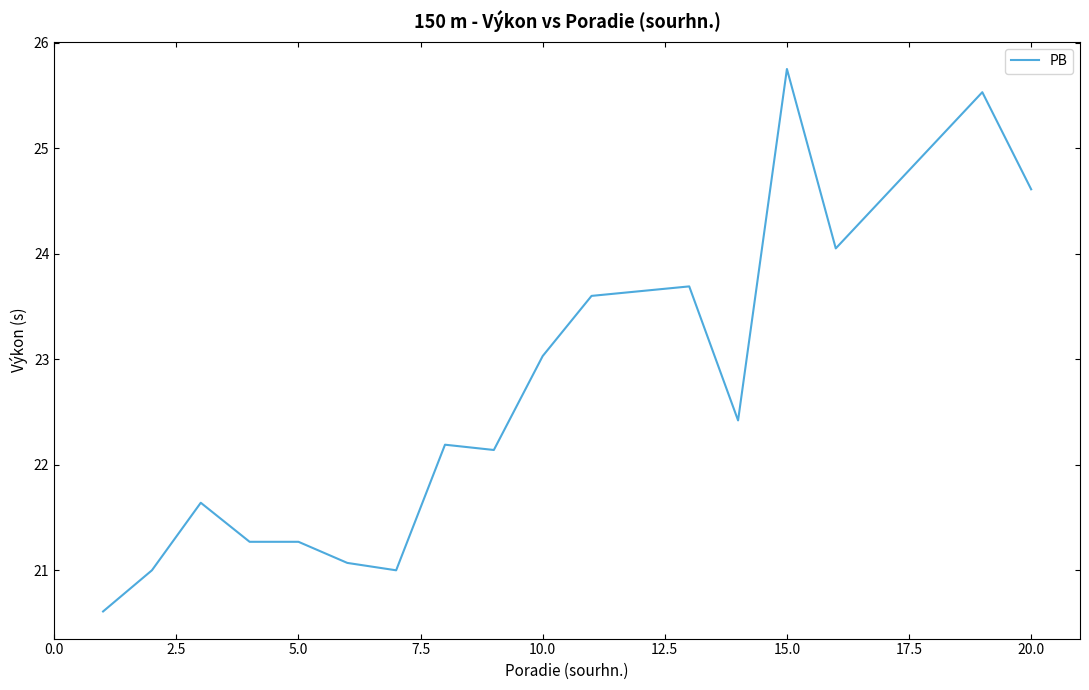

What is the minimum value shown in the chart?

20.6